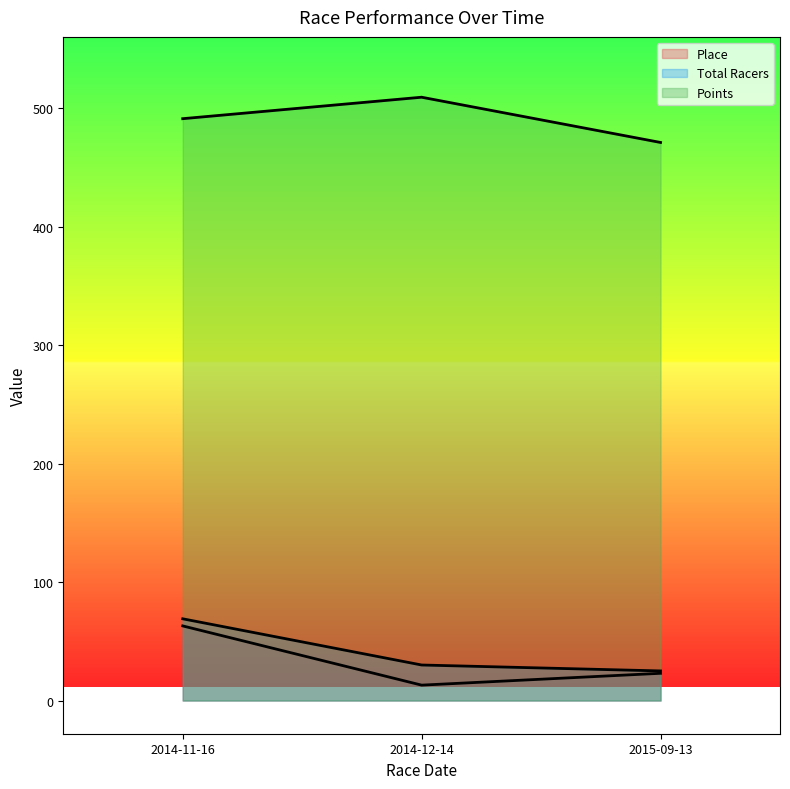

What value does the Total Racers series have at 2014-12-14?

30.0